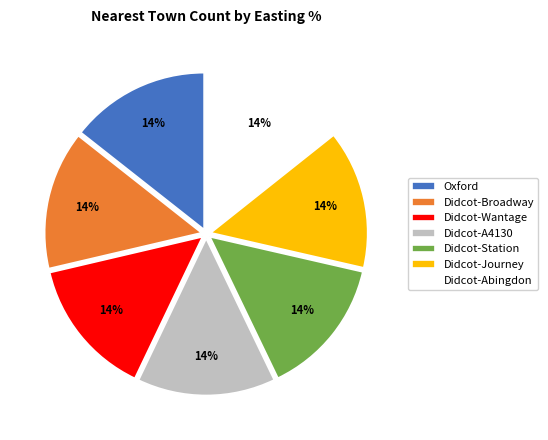

What percentage is the Didcot-Wantage slice, to the nearest percent?

14%